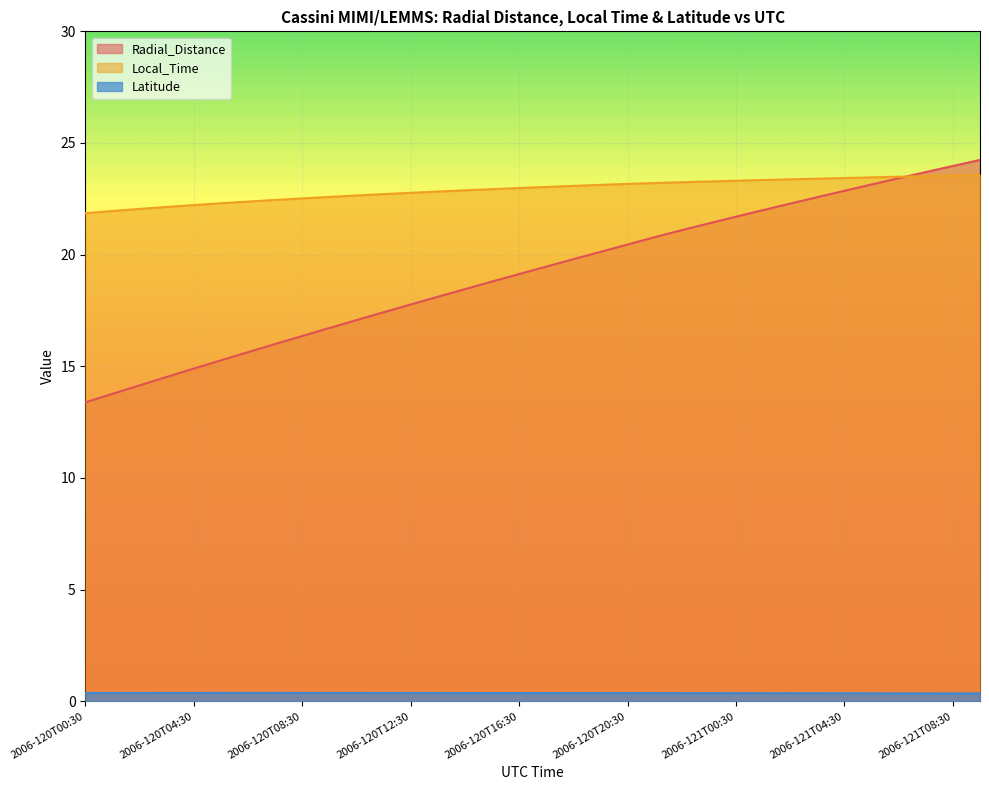

At which label is Local_Time closest to 22?

2006-120T01:30